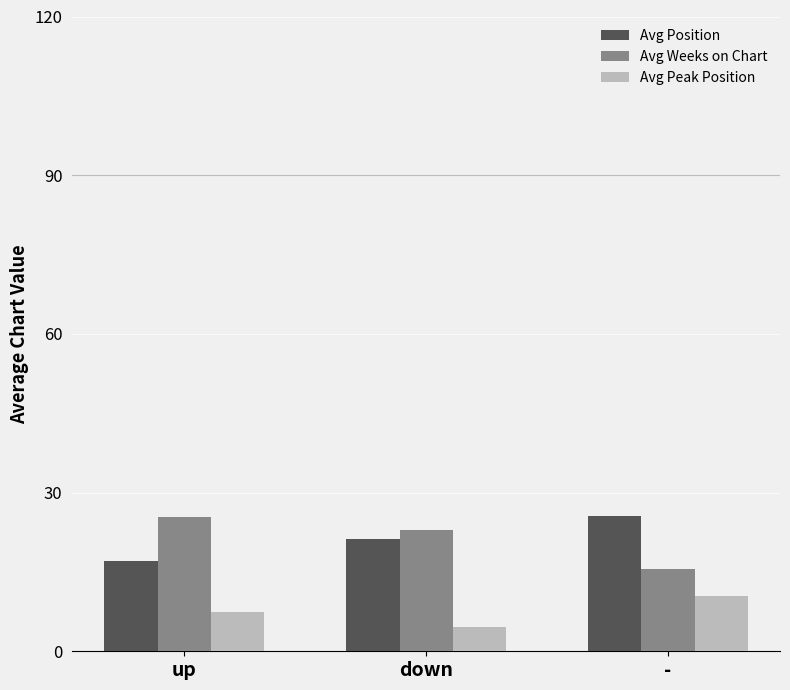

How many bars are there in each group?

3